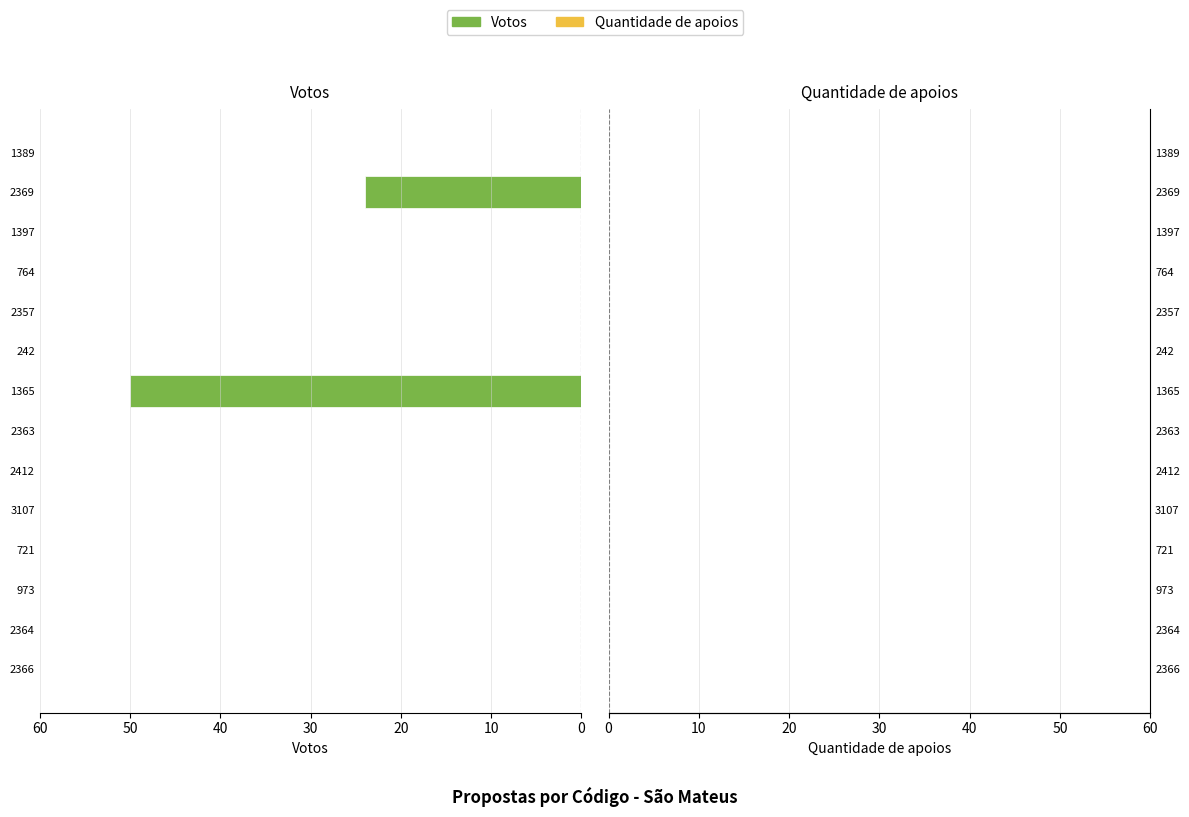

At which category does the chart reach its peak across all series?

1365